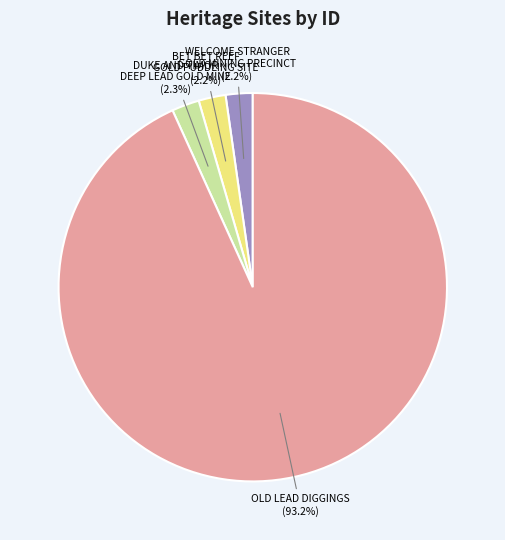

True or false: WELCOME STRANGER GOLD MINING PRECINCT accounts for 11% of the total.

False